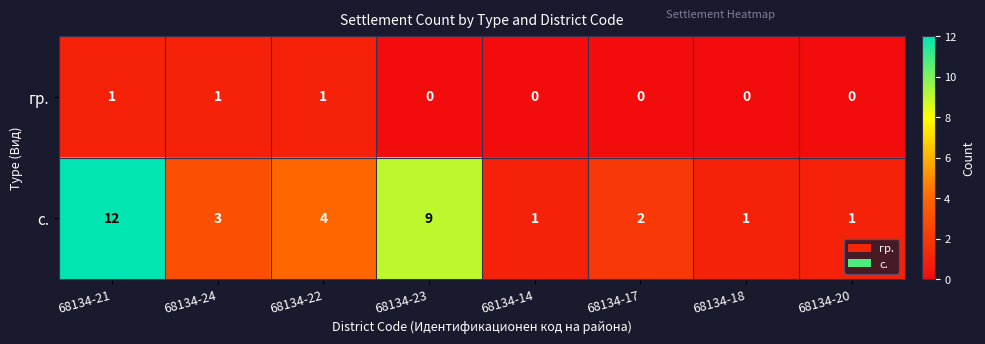

List the series in order of their peak value, highest first.

с., гр.